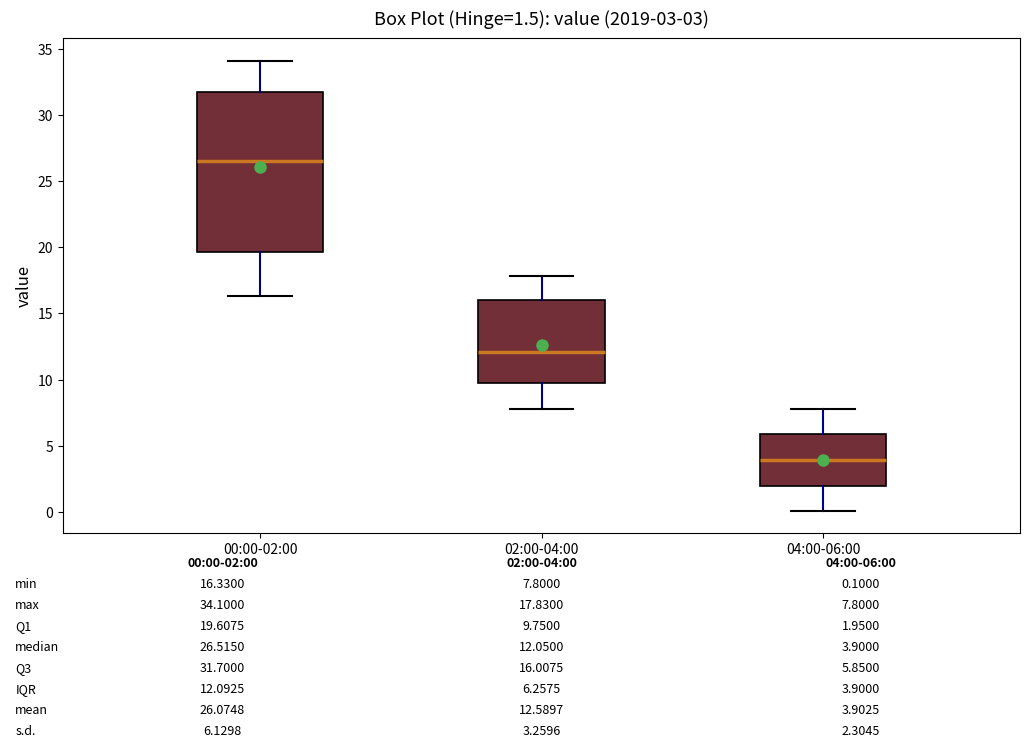

Which box has the lowest median line?

04:00-06:00